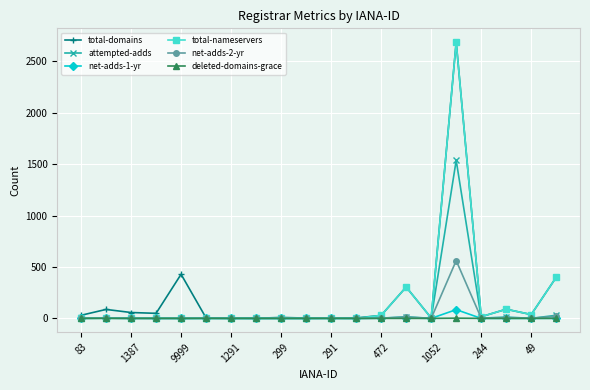

What is the maximum value for total-domains?

2687